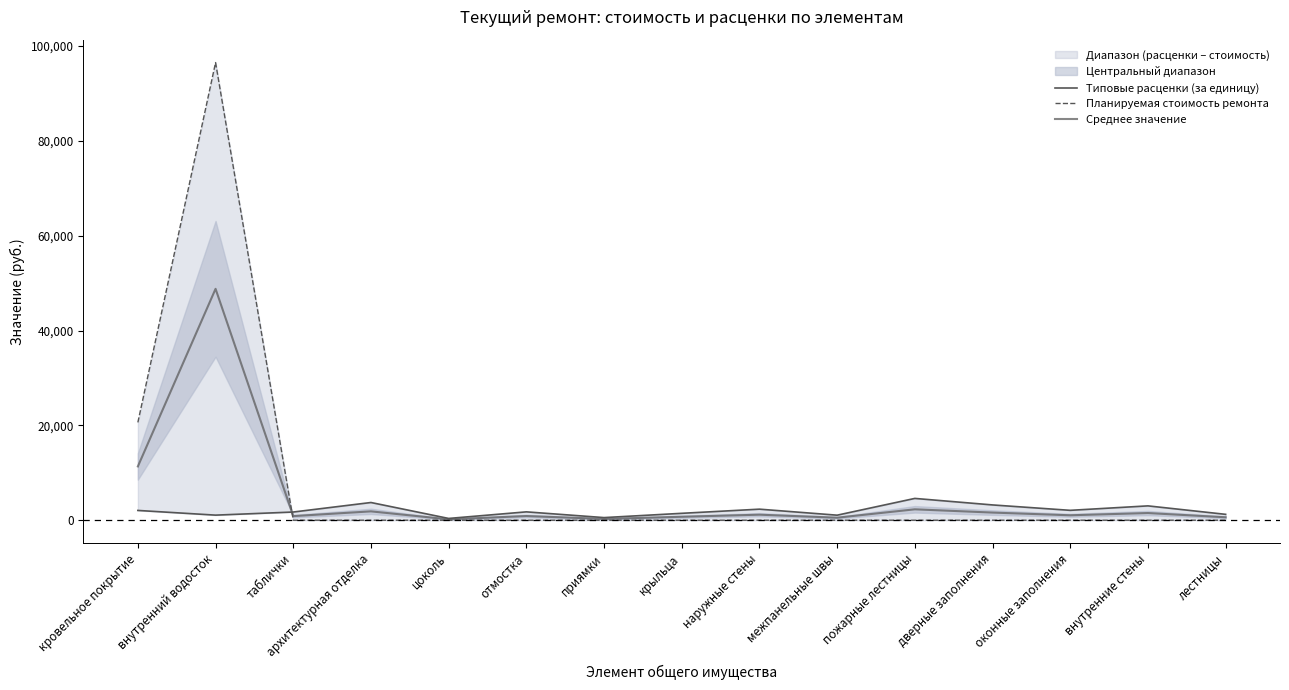

How many values in the Планируемая стоимость ремонта series exceed 0?

2